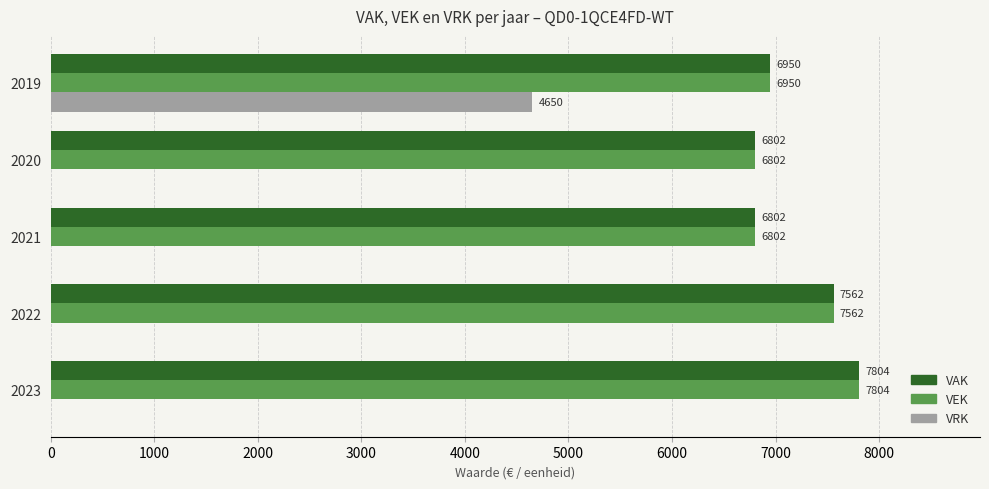

What is the approximate value of VAK at 2020, to the nearest 100?

6800